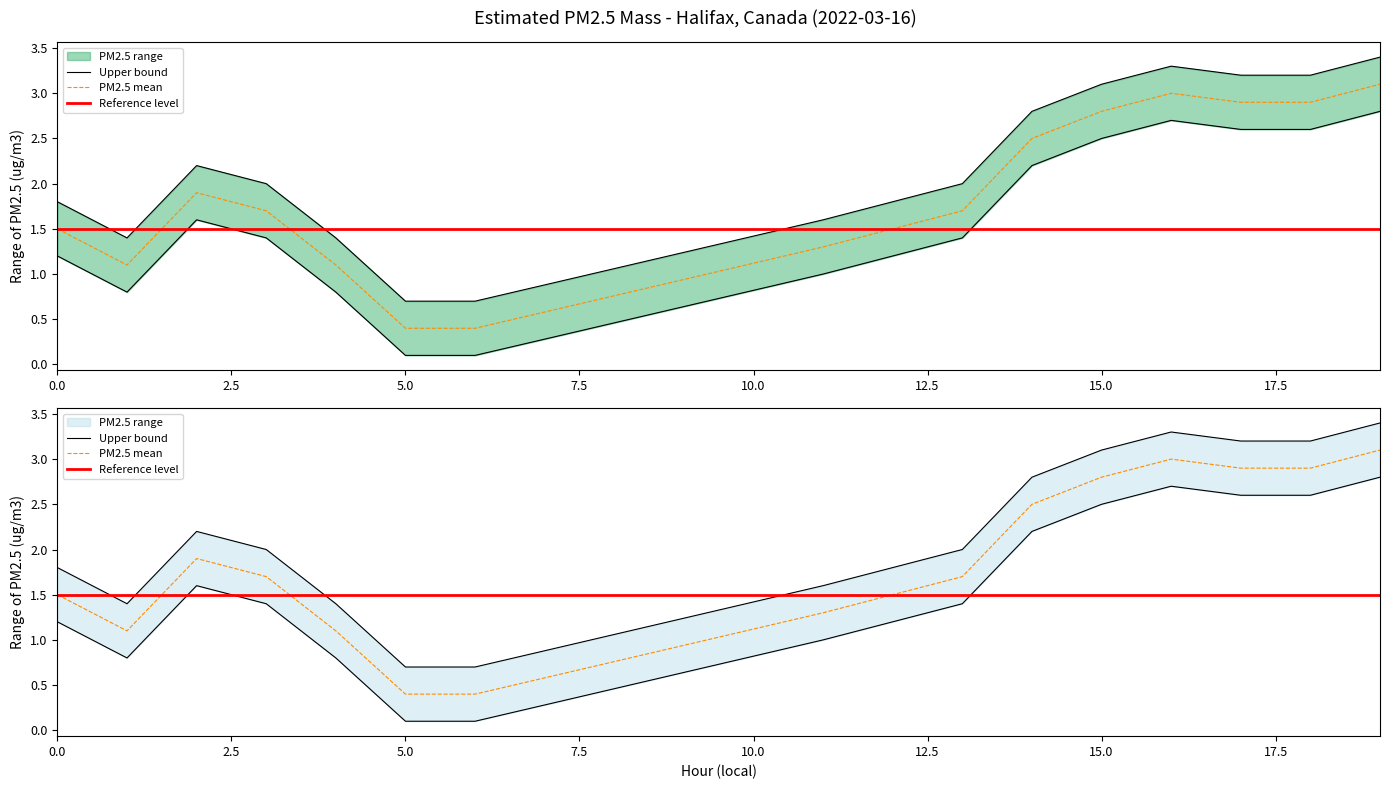

What is the difference between the maximum and minimum values in the Upper bound series?

2.7